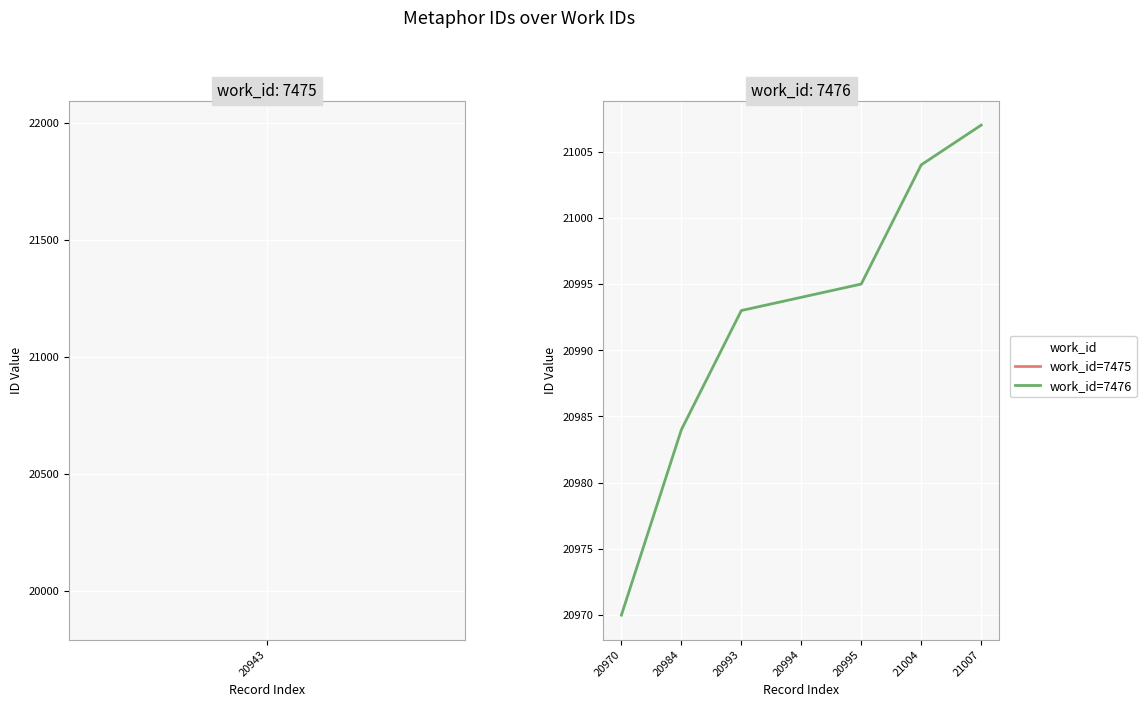

What is the smallest value displayed?

20970